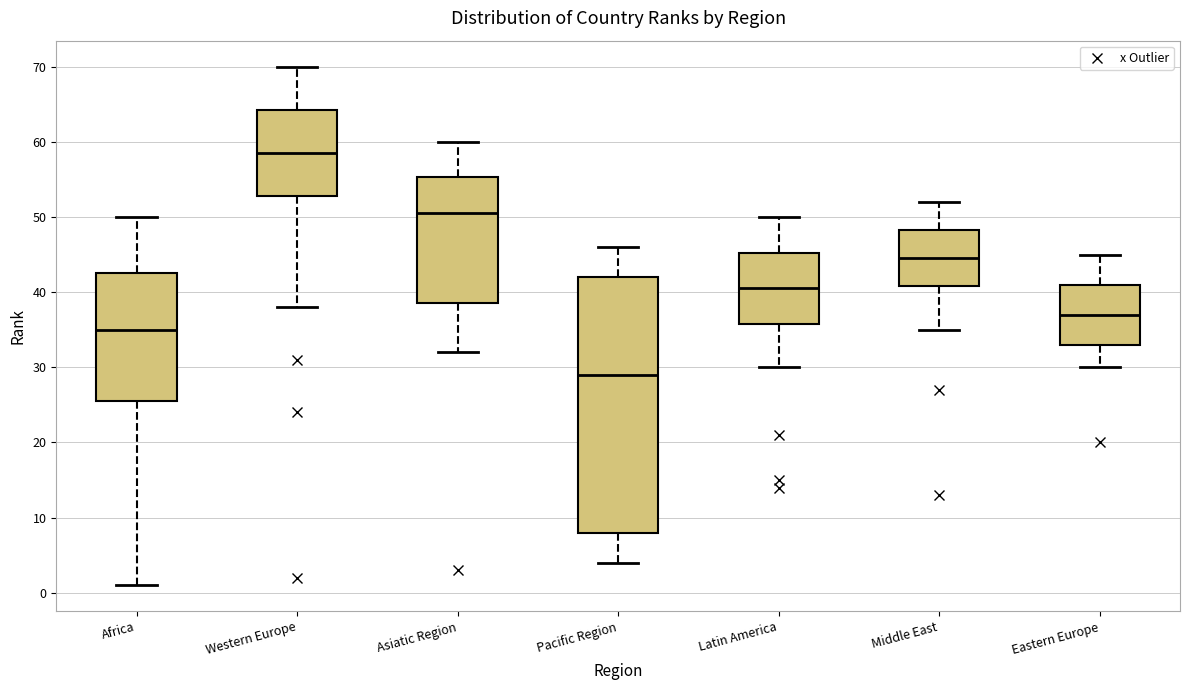

Which box's median line is the lowest?

Pacific Region